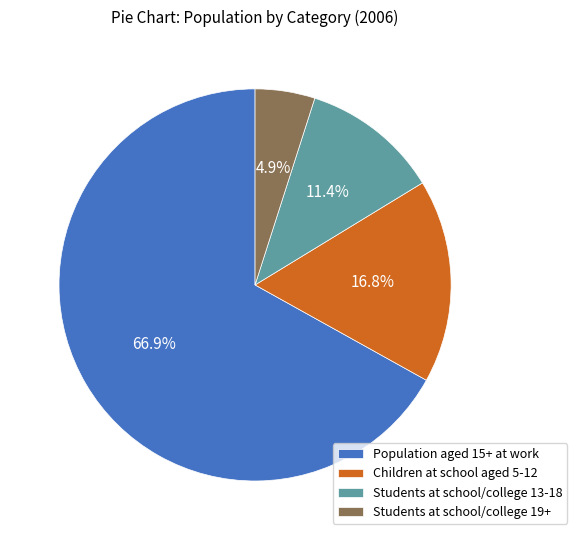

To the nearest percent, what percentage of the pie is Children at school aged 5-12?

17%